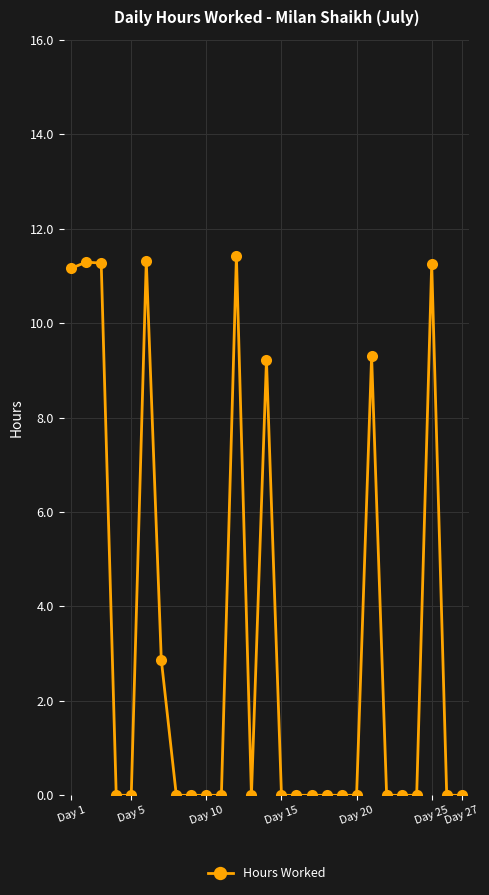

What is the average value?

3.3